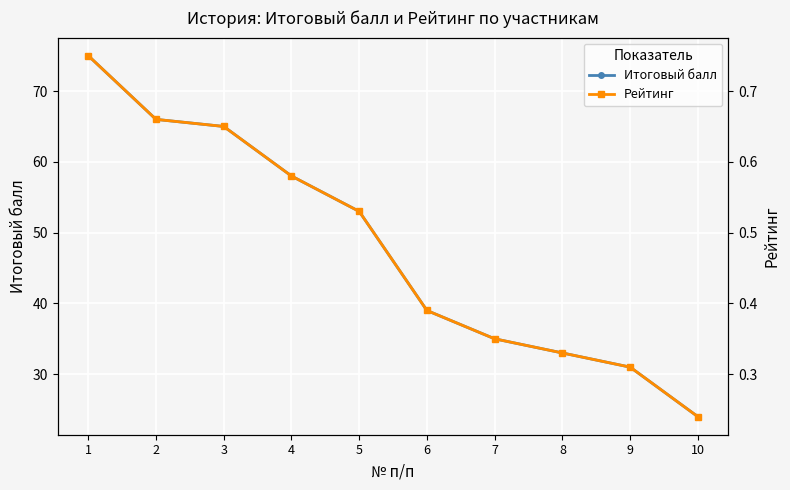

What is the minimum value shown in the chart?

0.2